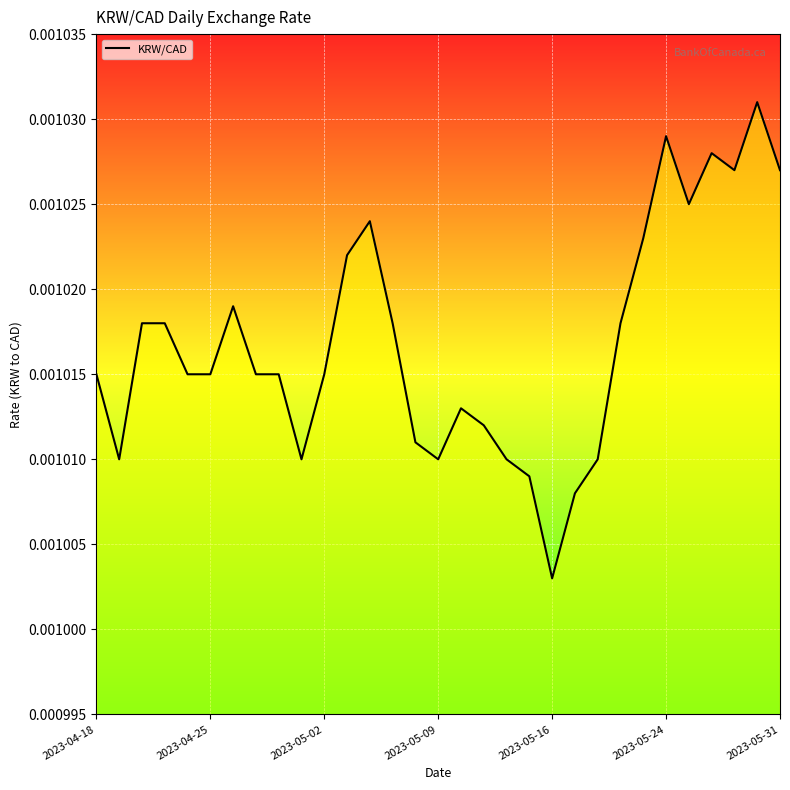

Where is the data nearest to the value 0?

2023-05-16